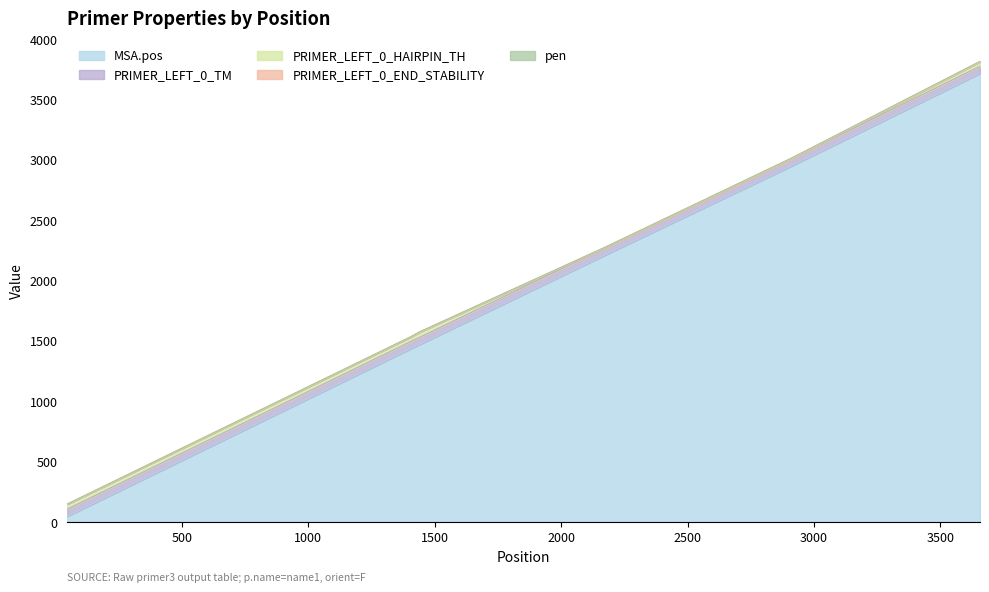

The value of PRIMER_LEFT_0_END_STABILITY at 1440 is 2.3. True or false?

False